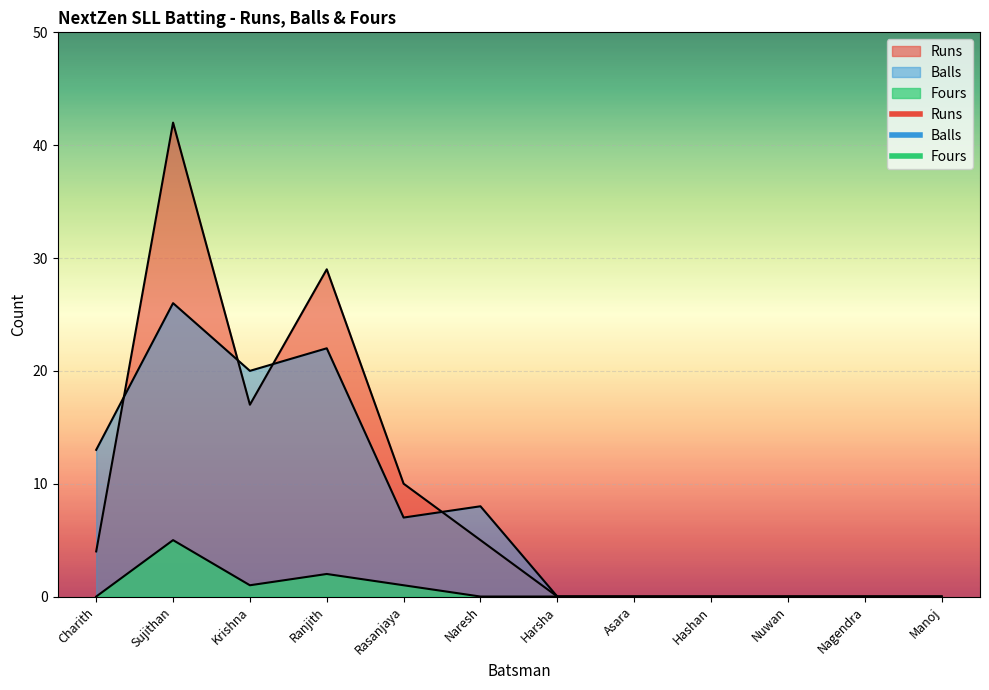

What is the difference between the maximum and second lowest values in the Balls series?

26